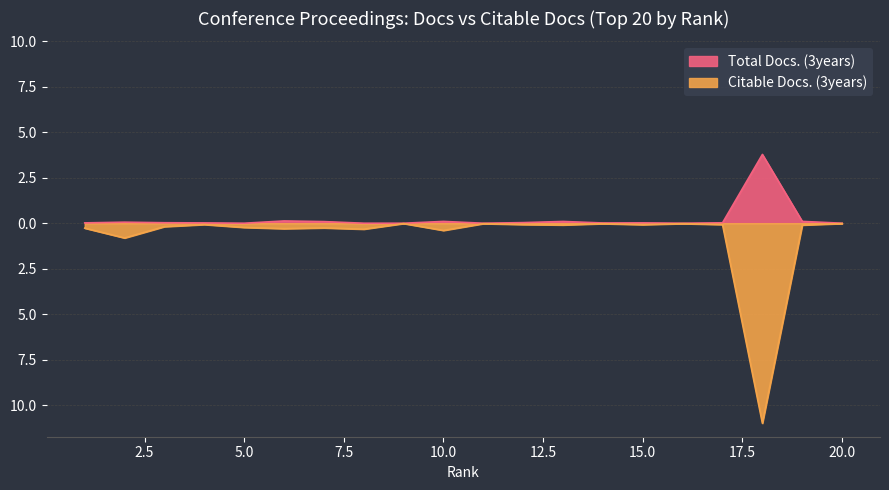

True or false: Citable Docs. (3years) and Total Docs. (3years) intersect in this chart.

False